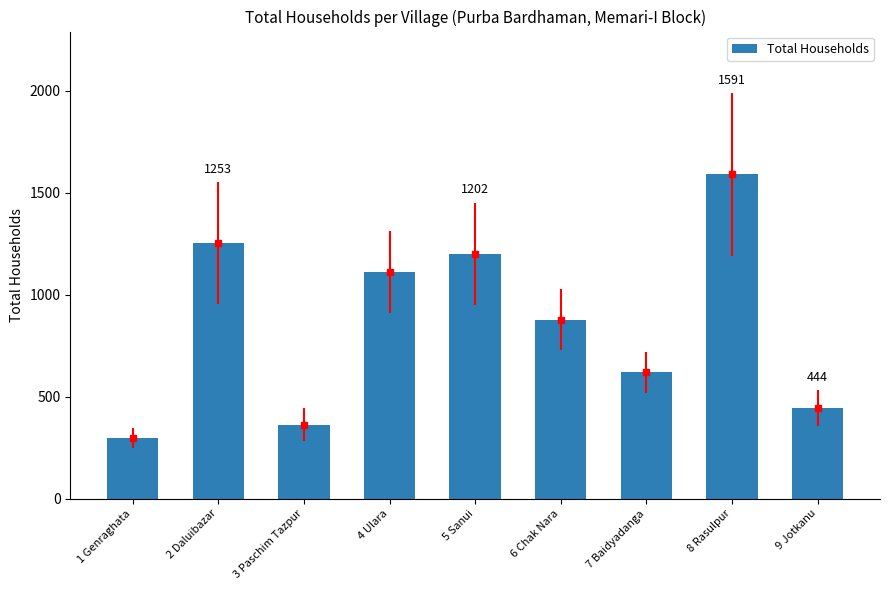

Is it true that the value at 8 Rasulpur is 2080?

False